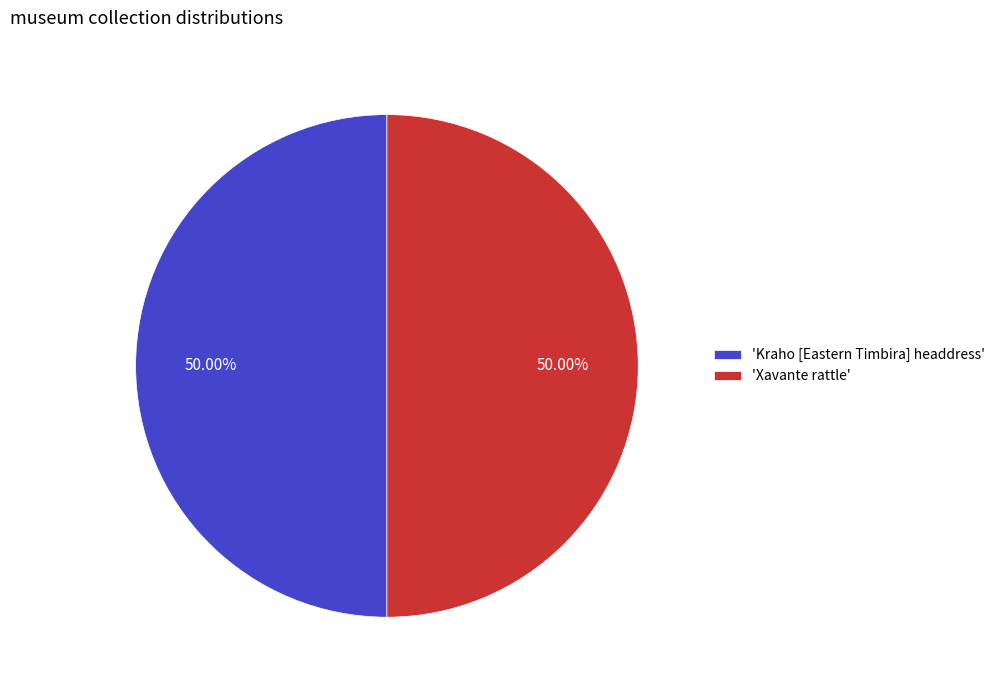

Do 'Kraho [Eastern Timbira] headdress' and 'Xavante rattle' together represent more than half of the pie?

Yes